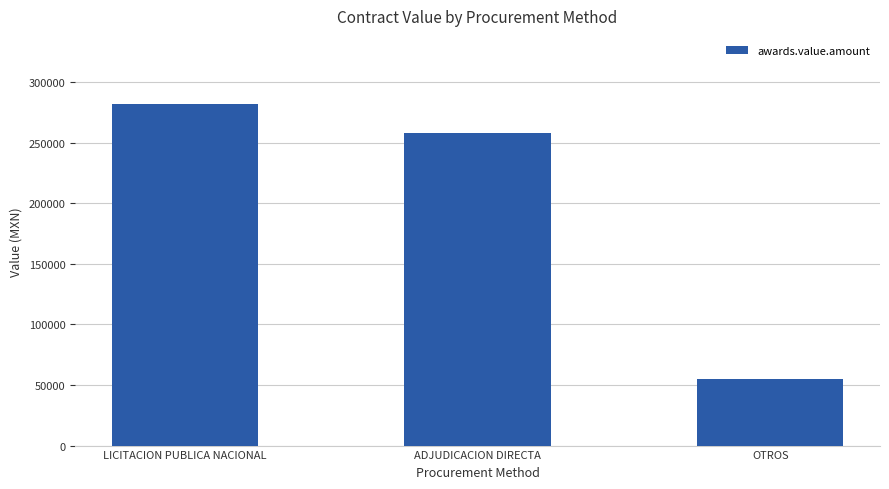

Reading left to right, what are all the values shown in this chart?

LICITACION PUBLICA NACIONAL=281871.7	ADJUDICACION DIRECTA=258478.5	OTROS=54690.3